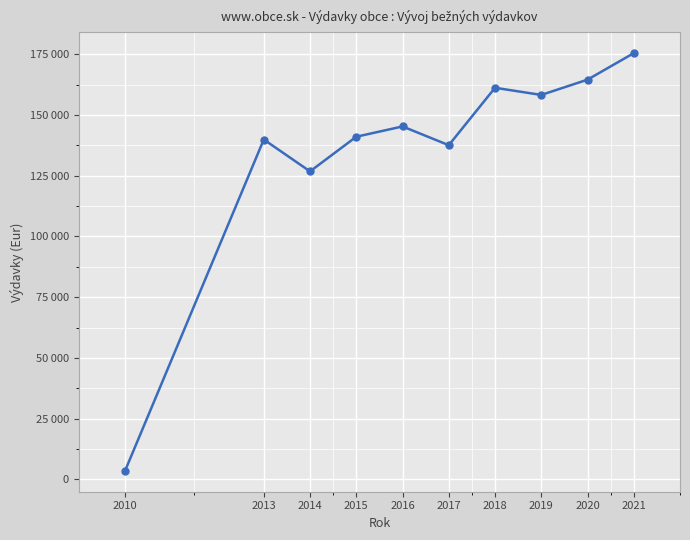

How many interior local peaks (higher than both neighbors) does the data have?

3